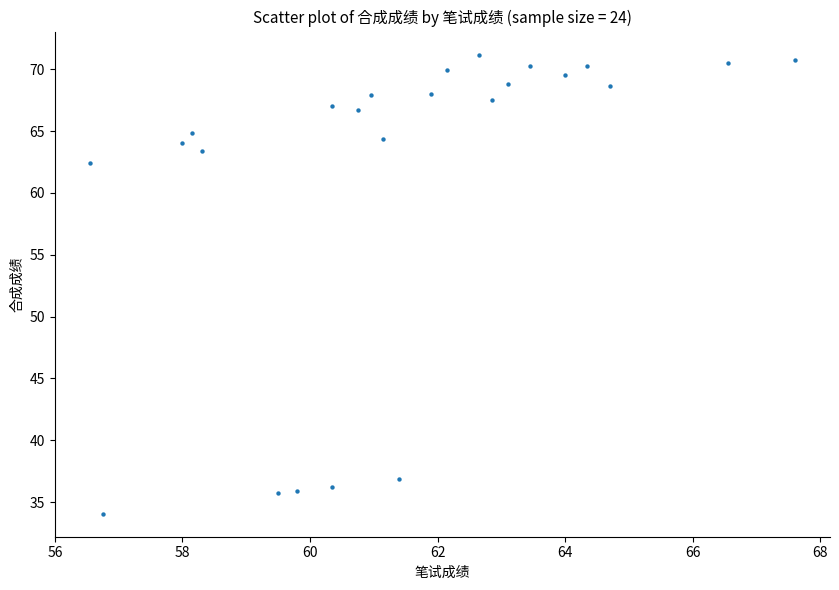

What Y value in the scatter plot is closest to 52?

62.4